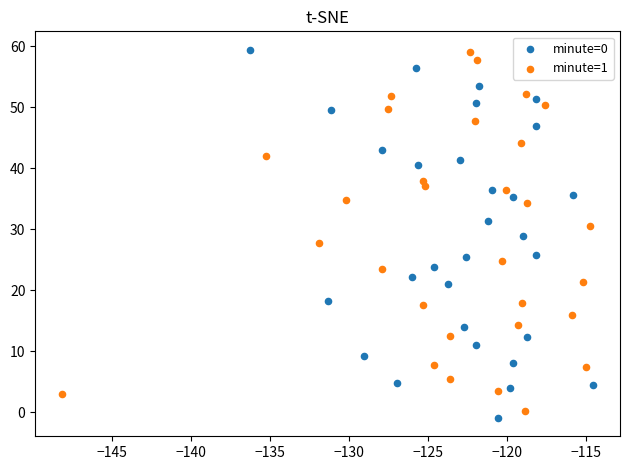

Which series has the widest spread of Y values?

minute=0